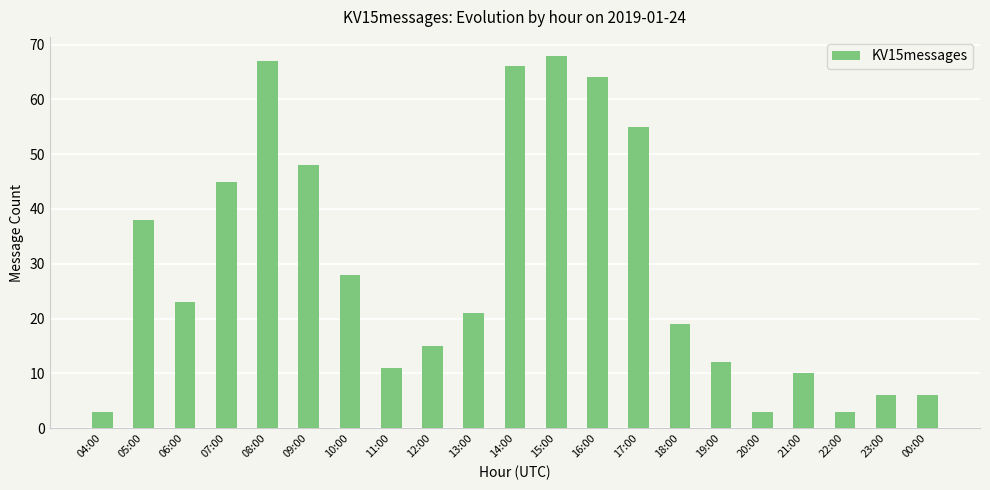

Are the bars grouped side by side (vs. stacked)?

No